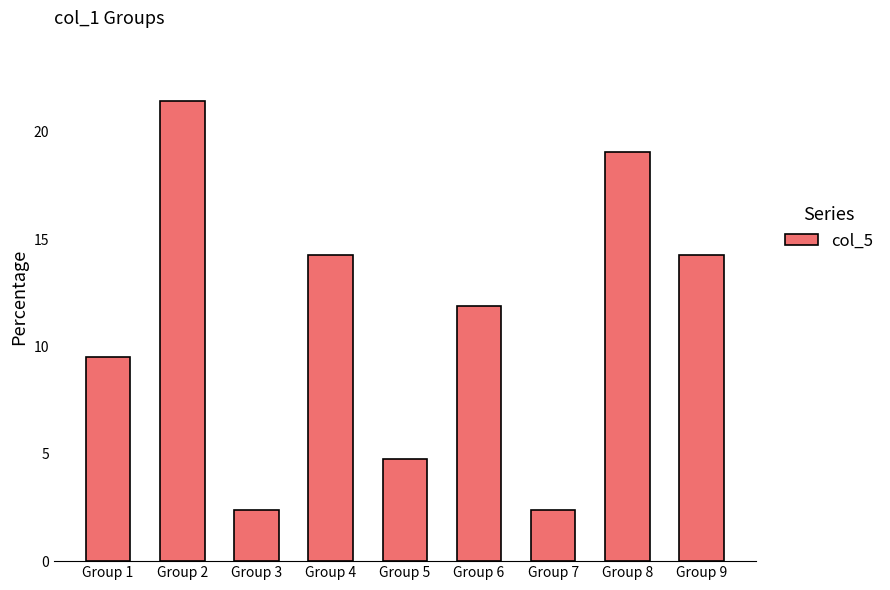

What is the difference between the maximum and second lowest values?

19.0